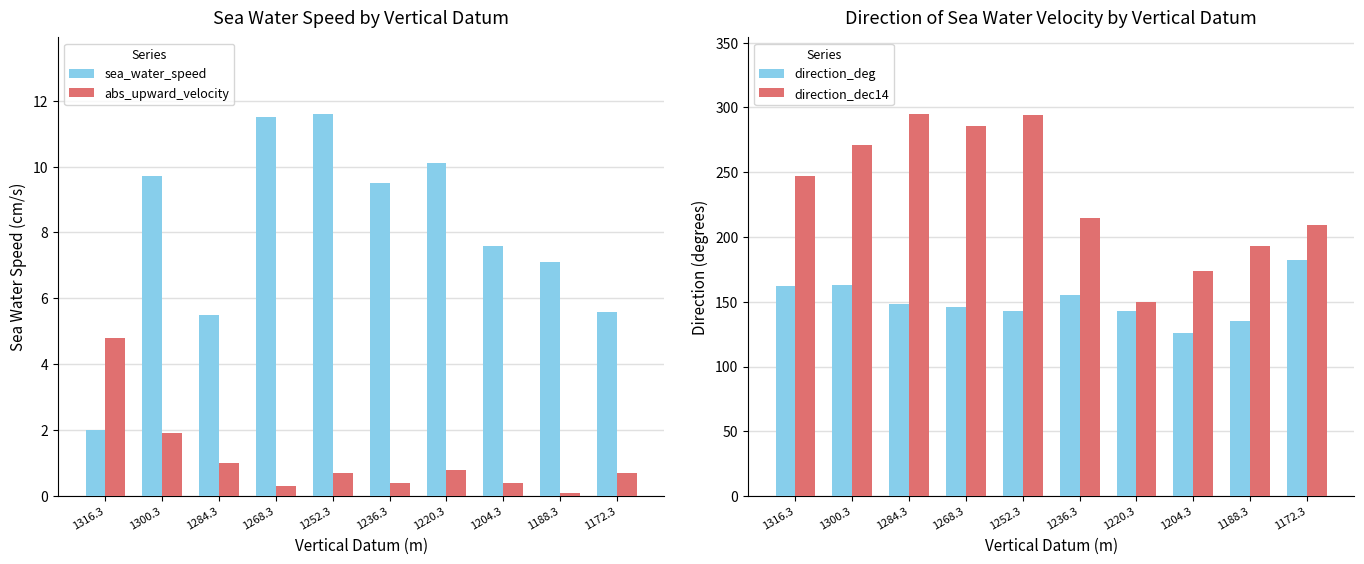

Reading left to right, list all the values displayed in this chart.

sea_water_speed: 1316.3=2.0	1300.3=9.7	1284.3=5.5	1268.3=11.5	1252.3=11.6	1236.3=9.5	1220.3=10.1	1204.3=7.6	1188.3=7.1	1172.3=5.6
abs_upward_velocity: 1316.3=4.8	1300.3=1.9	1284.3=1.0	1268.3=0.3	1252.3=0.7	1236.3=0.4	1220.3=0.8	1204.3=0.4	1188.3=0.1	1172.3=0.7
direction_deg: 1316.3=162.0	1300.3=163.0	1284.3=148.0	1268.3=146.0	1252.3=143.0	1236.3=155.0	1220.3=143.0	1204.3=126.0	1188.3=135.0	1172.3=182.0
direction_dec14: 1316.3=247.0	1300.3=271.0	1284.3=295.0	1268.3=286.0	1252.3=294.0	1236.3=215.0	1220.3=150.0	1204.3=174.0	1188.3=193.0	1172.3=209.0